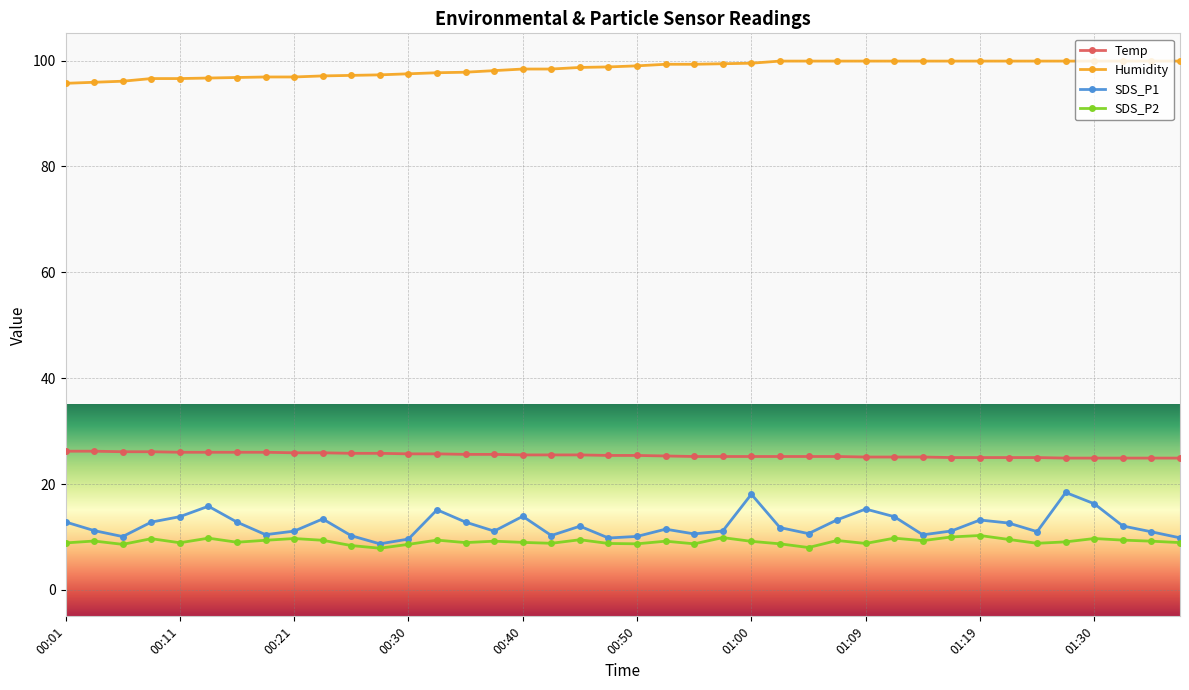

List the series in order of their peak value, lowest first.

SDS_P2, SDS_P1, Temp, Humidity